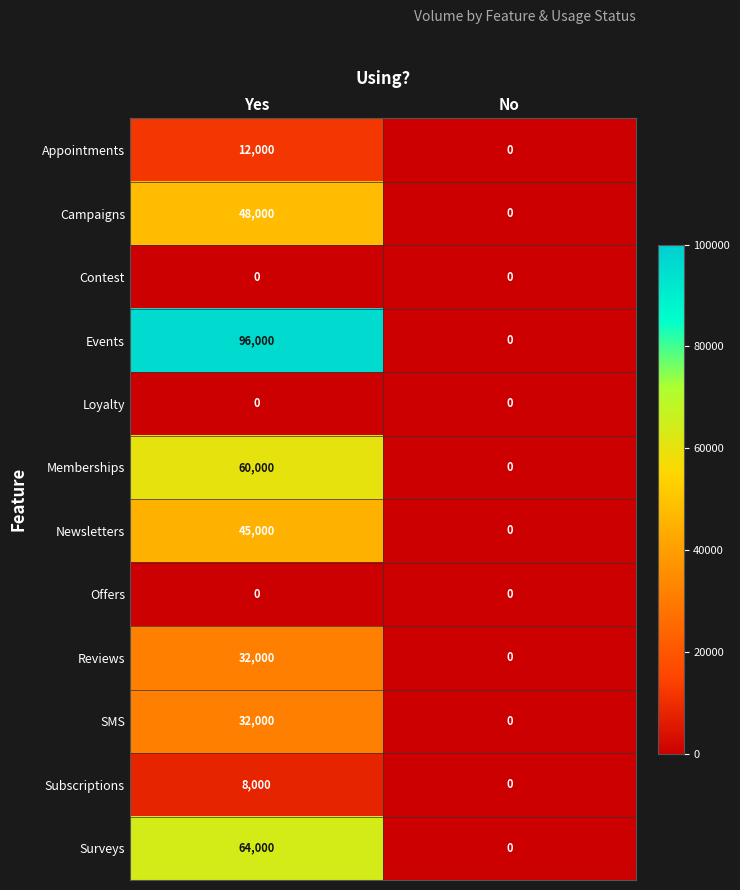

Read the Campaigns value at Yes.

48000